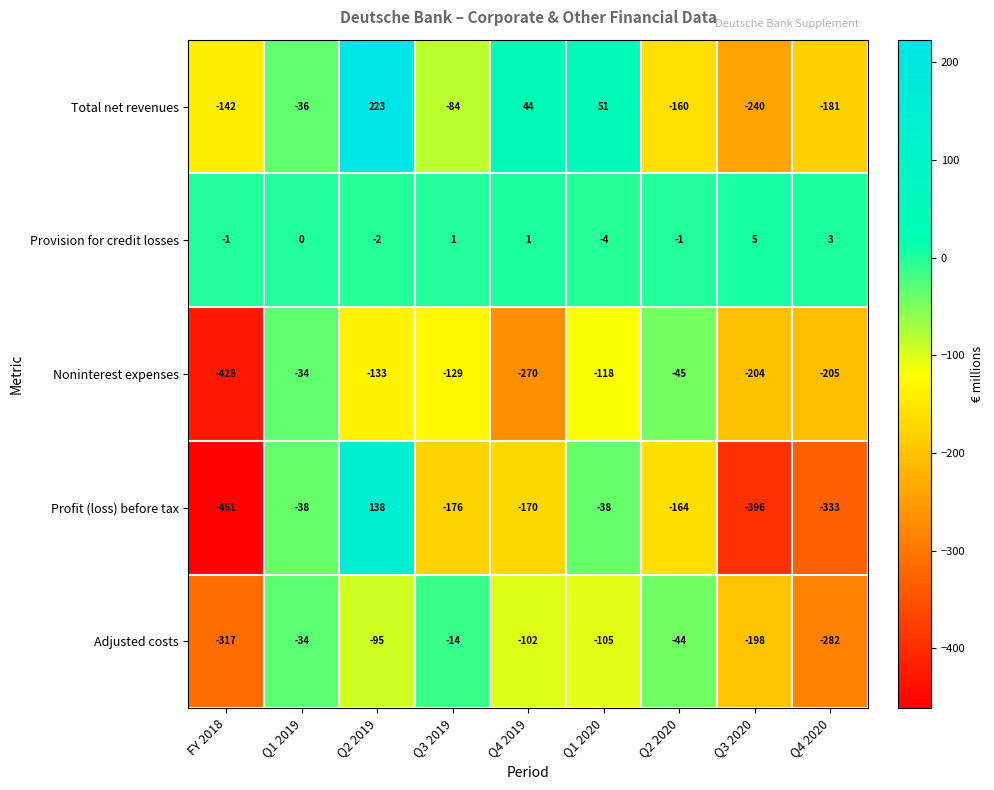

How many categories are shown in the chart?

9